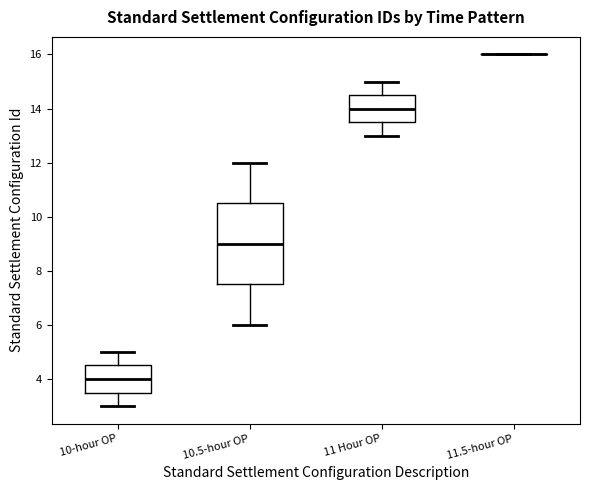

Reading left to right, read every box against the y-axis: the position of its median line, the range the box covers, and the ends of its whiskers. The values are not printed on the chart, so give them approximately, as read against the axis.

10-hour OP: median 4.0, box 3.6 to 4.6, whiskers 3.0 to 5.0
10.5-hour OP: median 9.0, box 7.6 to 10.6, whiskers 6.0 to 12.0
11 Hour OP: median 14.0, box 13.6 to 14.6, whiskers 13.0 to 15.0
11.5-hour OP: box collapsed to a line at 16.0, whiskers 16.0 to 16.0